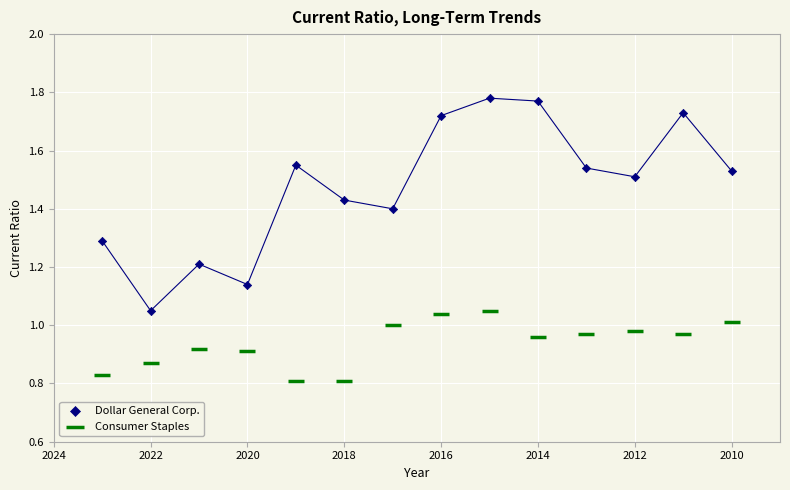

Which series contains the lowest Y value?

Consumer Staples